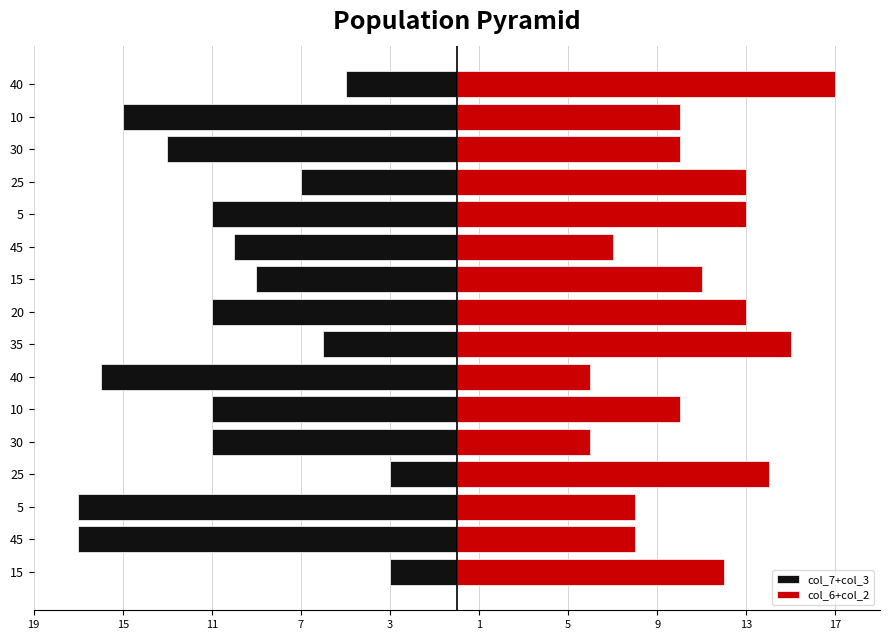

Reading left to right, extract all data points from this chart.

col_7+col_3: -3	-17	-17	-3	-11	-11	-16	-6	-11	-9	-10	-11	-7	-13	-15	-5
col_6+col_2: 12	8	8	14	6	10	6	15	13	11	7	13	13	10	10	17